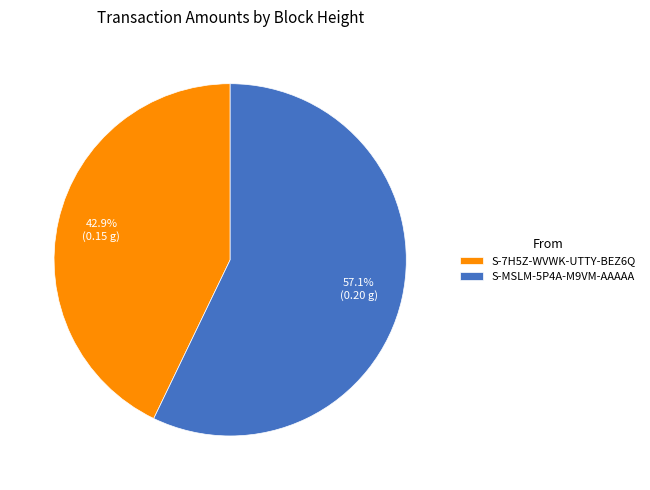

Which slice is the largest?

S-MSLM-5P4A-M9VM-AAAAA